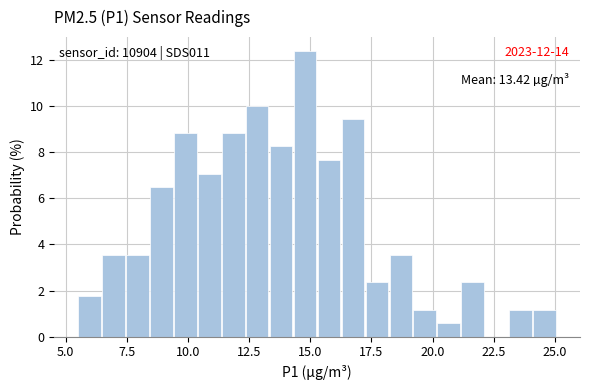

Around what value on the x-axis is the tallest bar? Give the approximate position of its centre, as read against the axis.

15.0